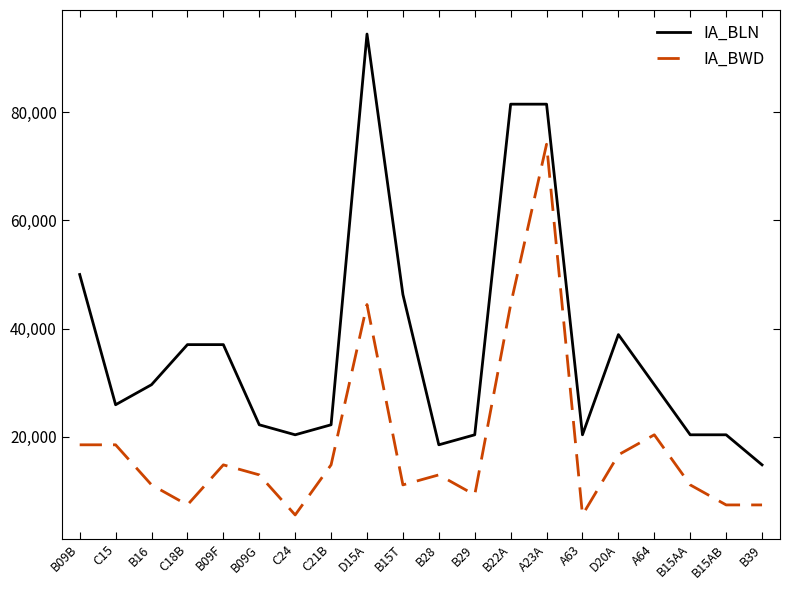

Does the chart display data point markers on the line(s)?

No